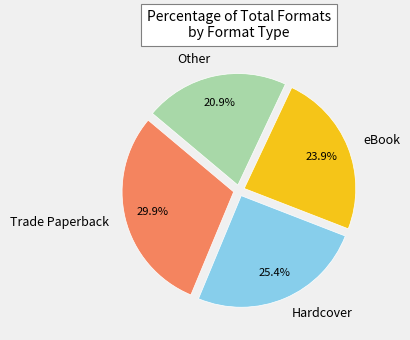

How many slices are in this pie chart?

4